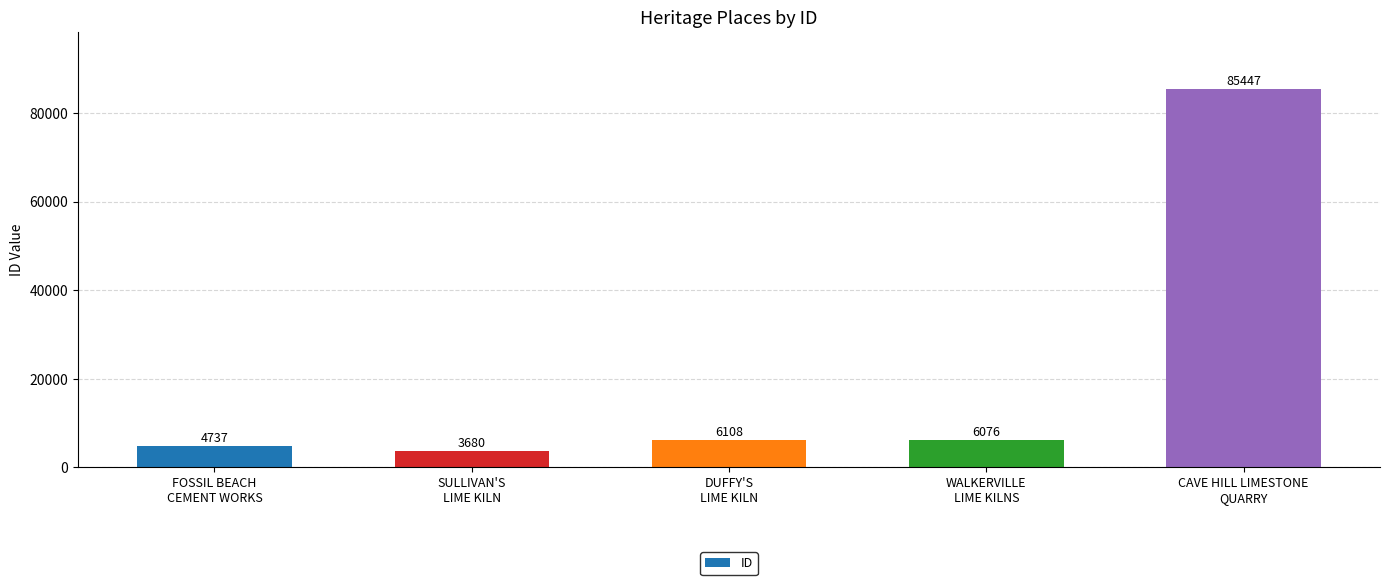

Where is the data nearest to the value 44563?

DUFFY'S
LIME KILN